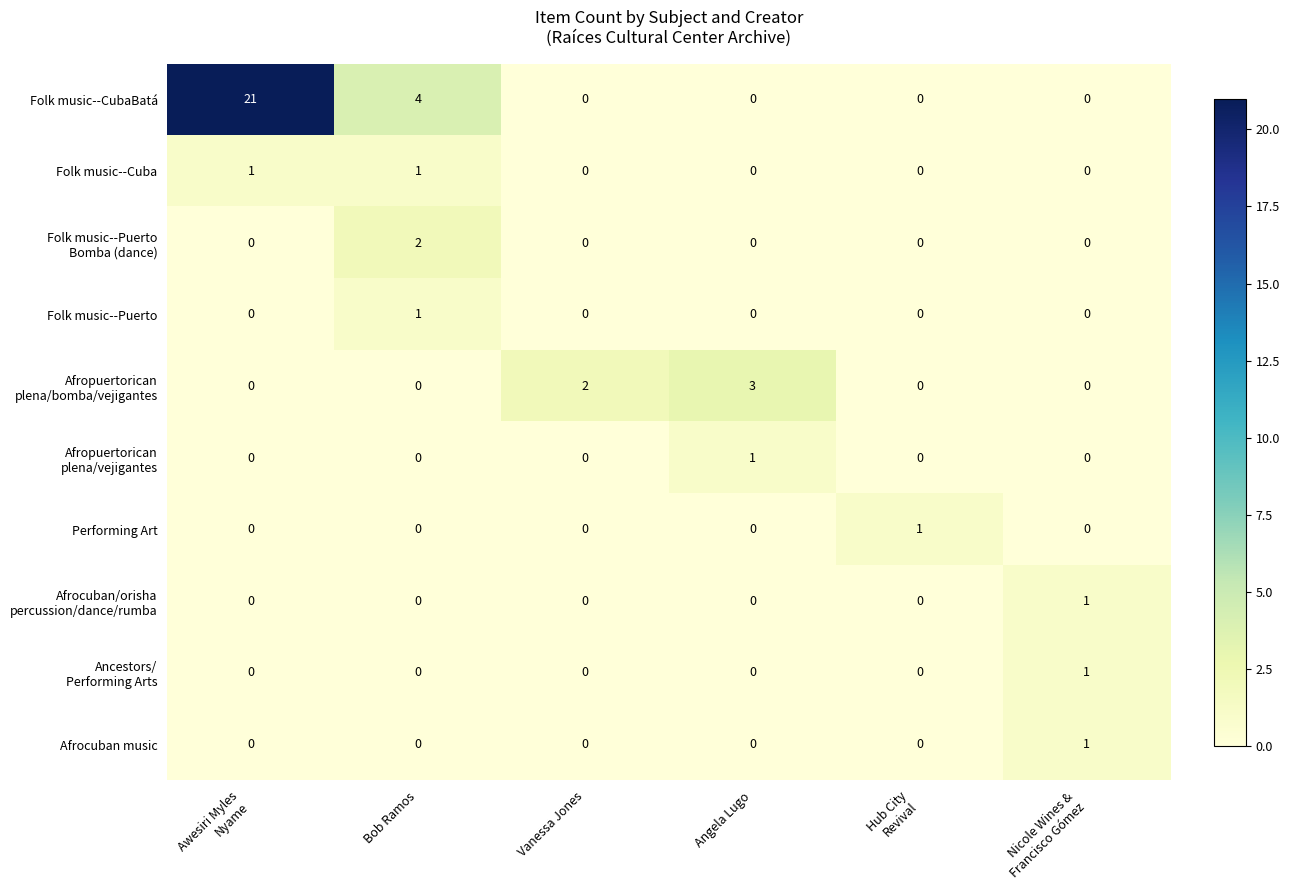

The value of Performing Art at Angela Lugo is 0. True or false?

True